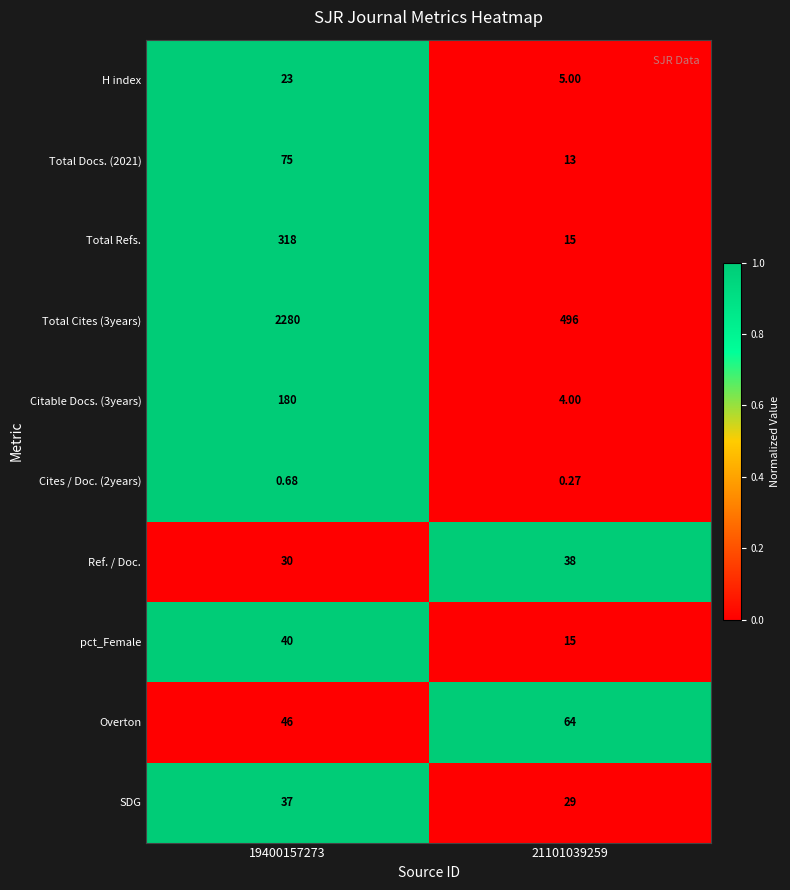

Is the value of Total Docs. (2021) at 21101039259 greater than the value of H index at 21101039259?

Yes